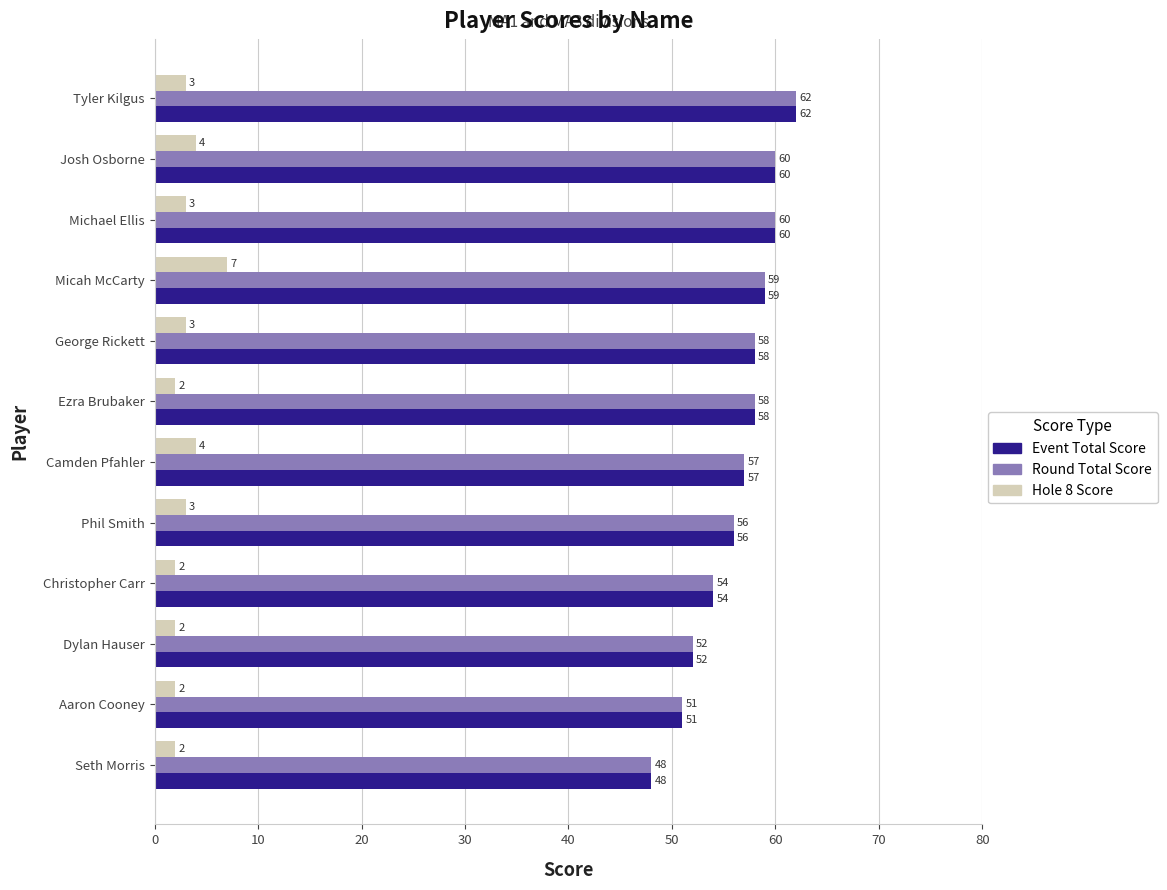

True or false: Hole 8 Score has a value of 3 at Michael Ellis.

True